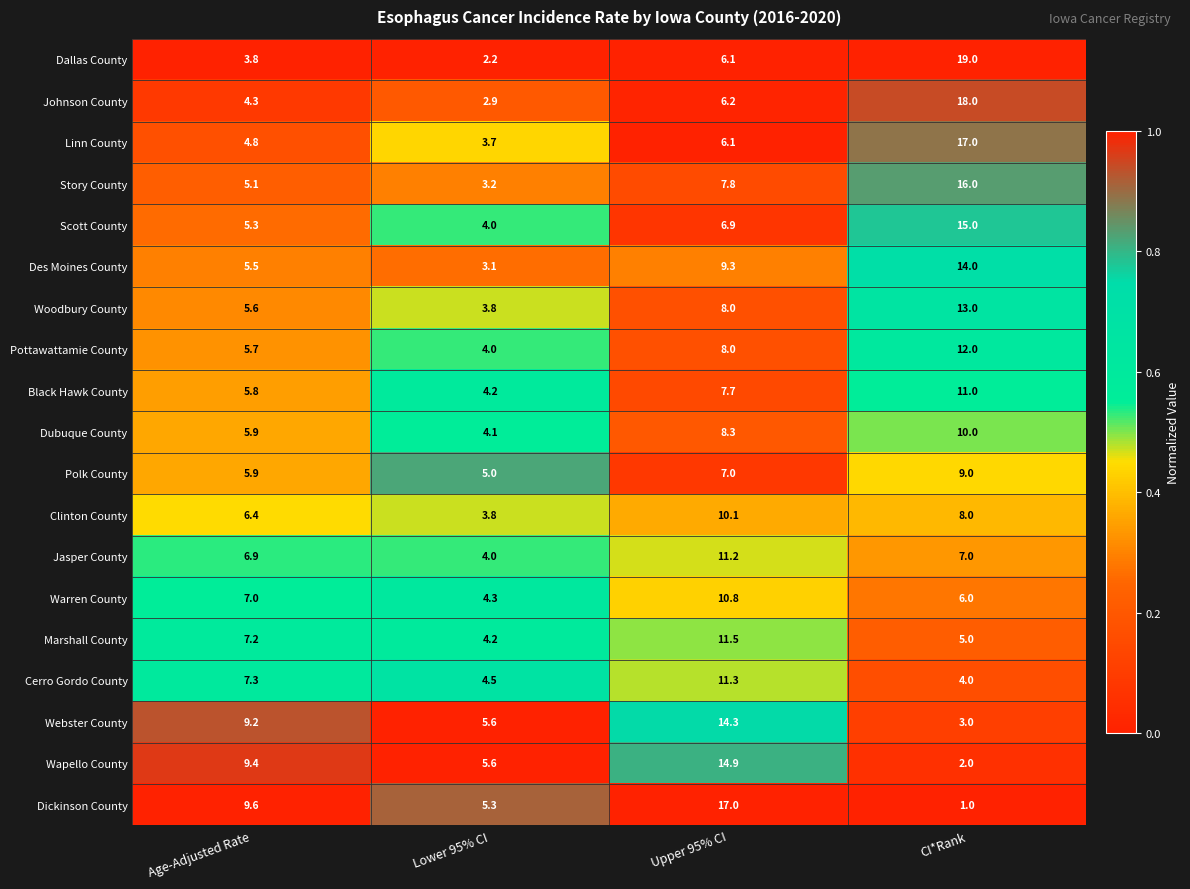

What is the lowest value of the Cerro Gordo County series?

4.0